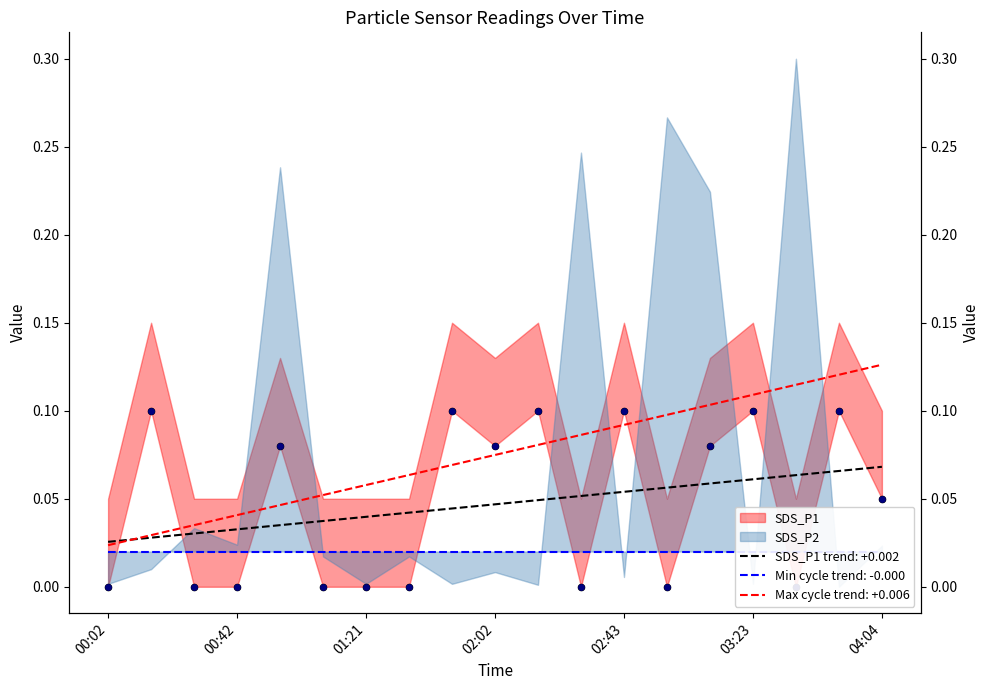

What is the total value across all series at 02:16?

0.2